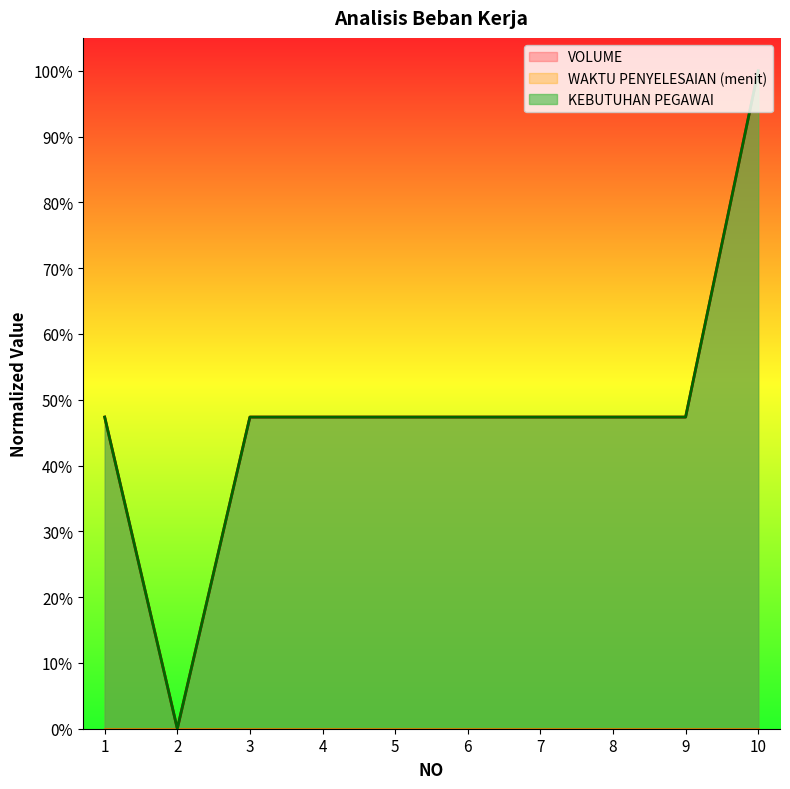

What is the value of the KEBUTUHAN PEGAWAI point at the 4th from the left?

0.5